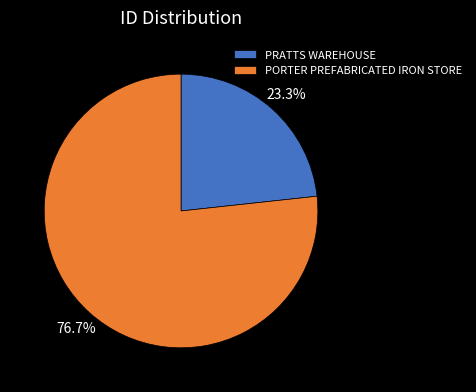

The PORTER PREFABRICATED IRON STORE slice represents 70% of the pie. True or false?

False